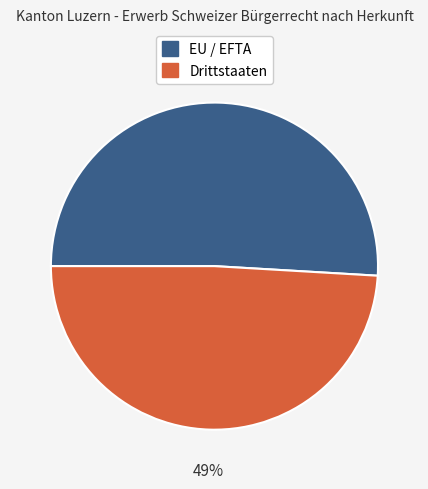

Count the number of slices in the pie.

2